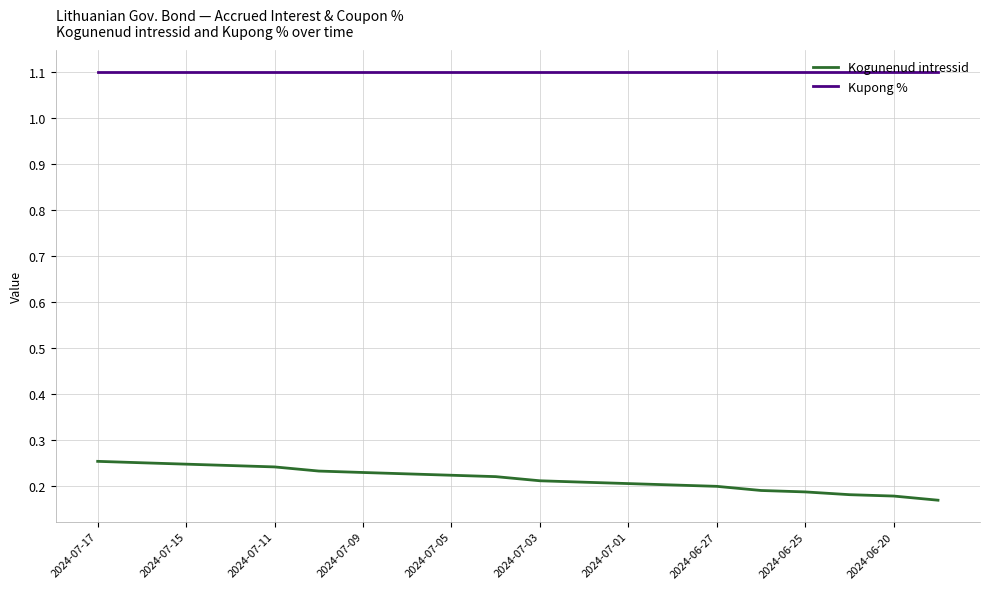

True or false: Kupong % and Kogunenud intressid intersect in this chart.

False